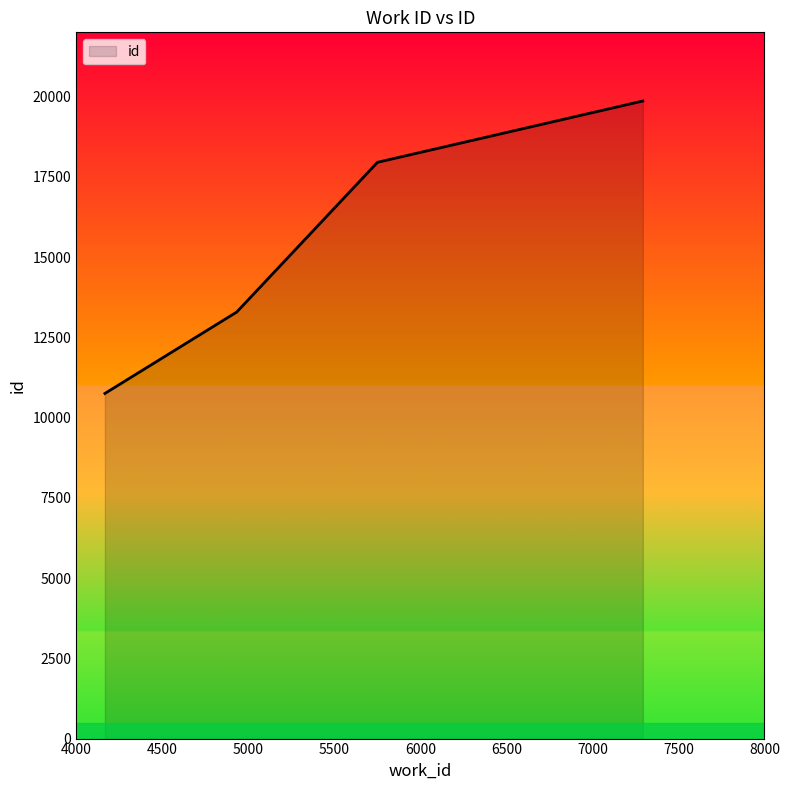

How many values are between 13287 and 19861?

3